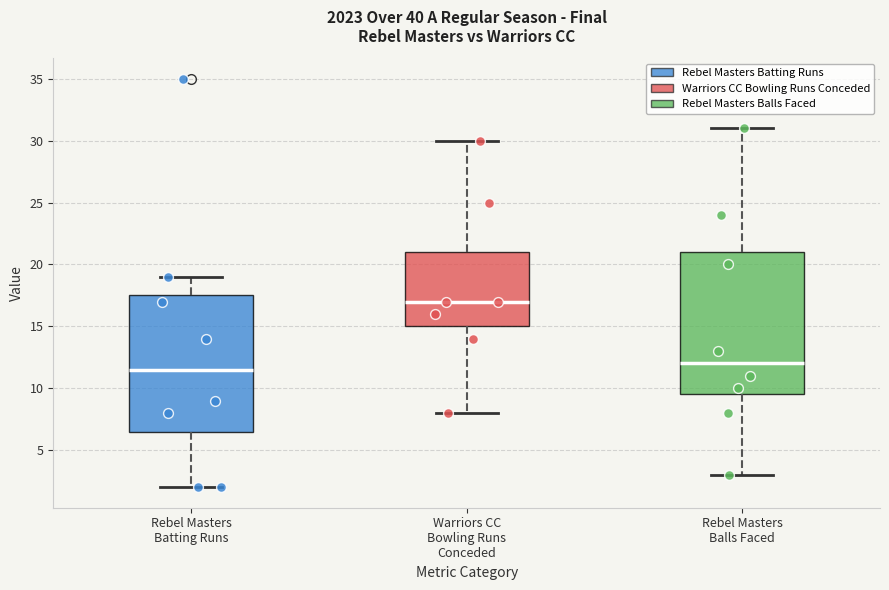

Reading left to right, transcribe this box plot: for each box, give where its median line is, the range the box spans, and where its two whiskers end, as read against the y-axis. The values are not printed on the chart, so give them approximately, as read against the axis.

Rebel Masters Batting Runs: median 11.5, box 6.5 to 17.5, whiskers 2.0 to 19.0
Warriors CC Bowling Runs Conceded: median 17.0, box 15.0 to 21.0, whiskers 8.0 to 30.0
Rebel Masters Balls Faced: median 12.0, box 9.5 to 21.0, whiskers 3.0 to 31.0